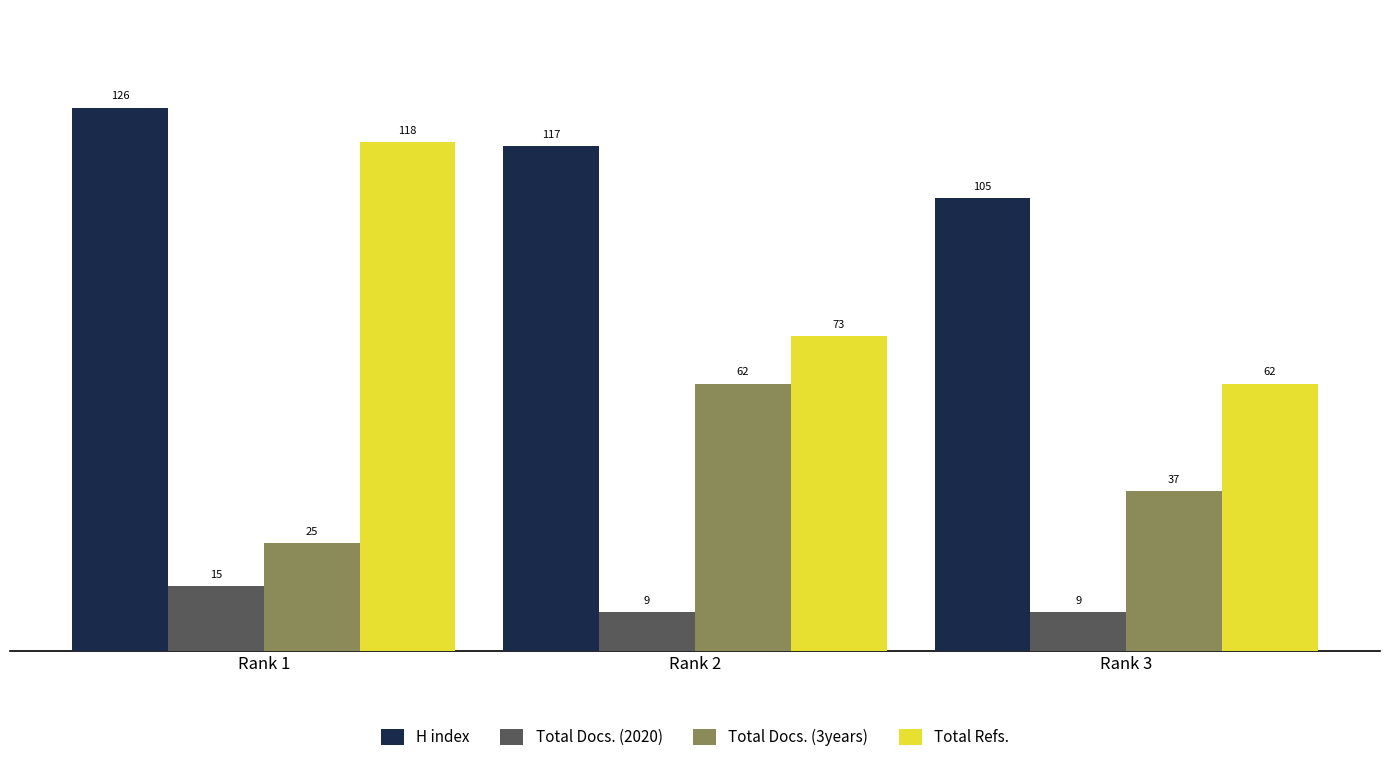

What is the difference between the Total Docs. (2020) values at Rank 1 and Rank 2?

6